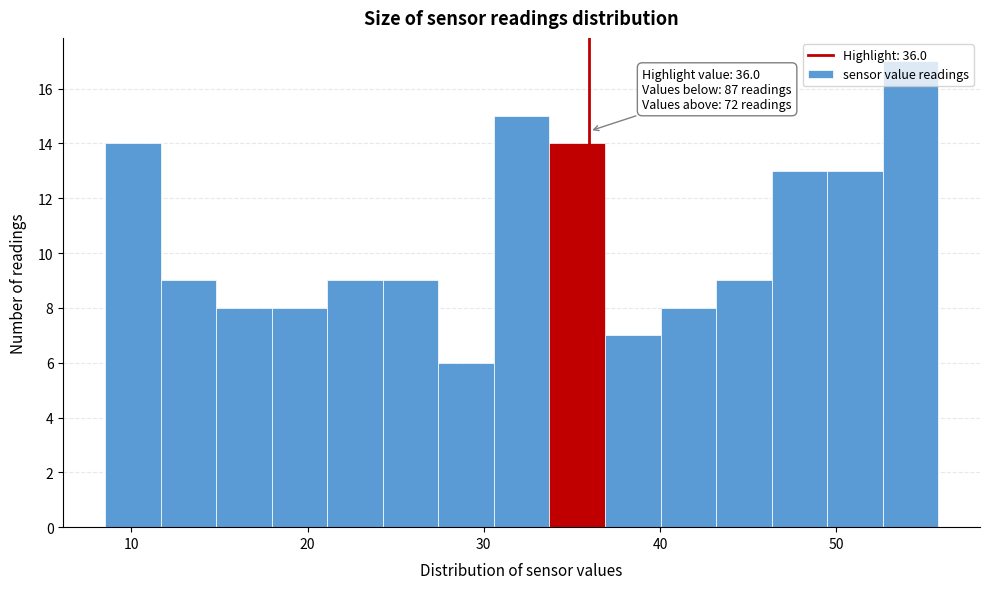

Around what value on the x-axis is the tallest bar? Give the approximate position of its centre, as read against the axis.

54